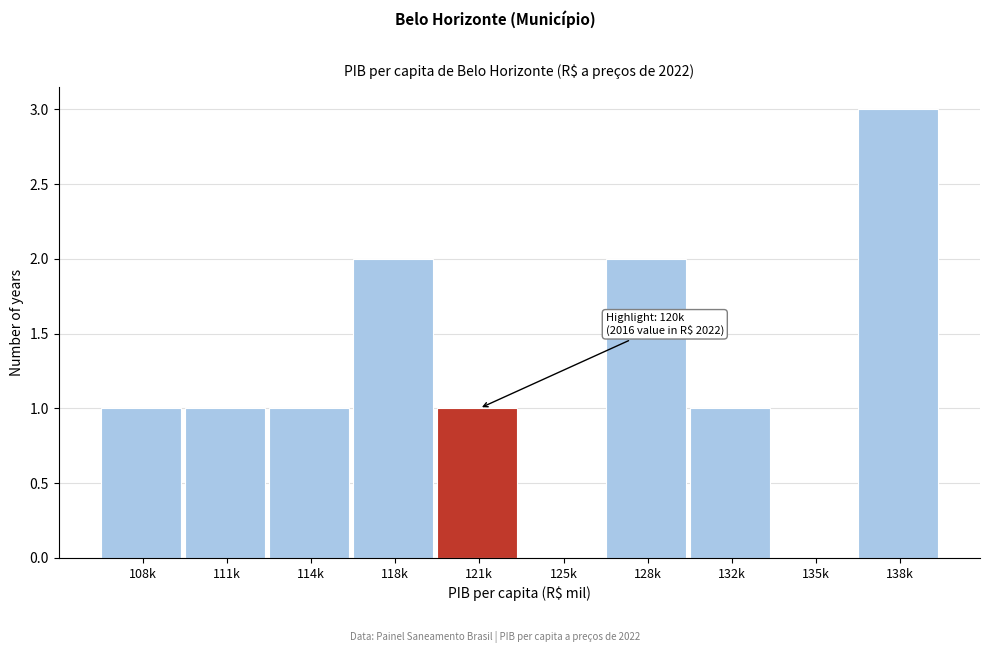

Reading left to right, what are all the values shown in this chart?

108k=1	111k=1	114k=1	118k=2	121k=1	125k=0	128k=2	132k=1	135k=0	138k=3